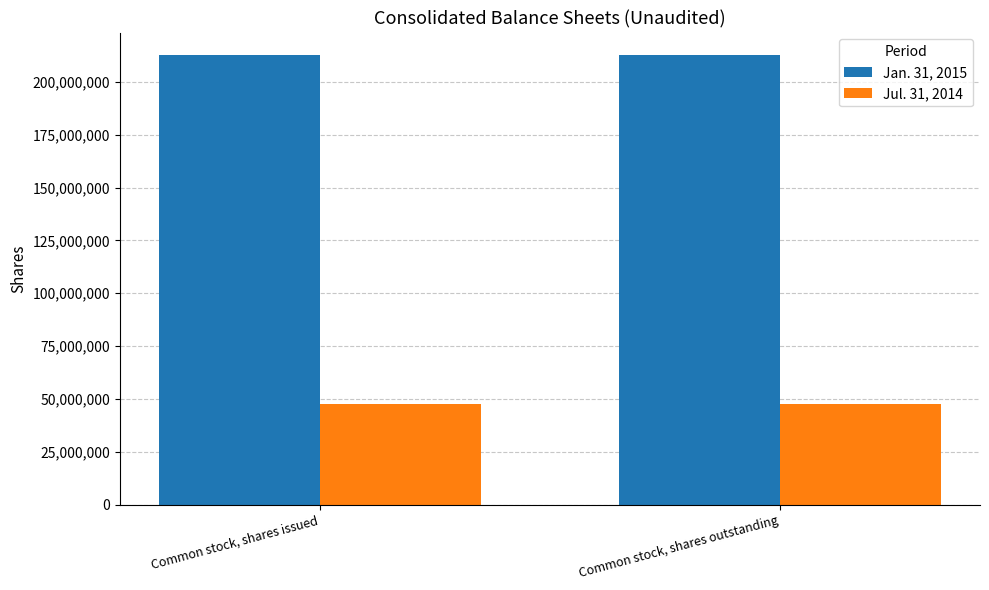

What are all the series names shown in the legend?

Jan. 31, 2015, Jul. 31, 2014